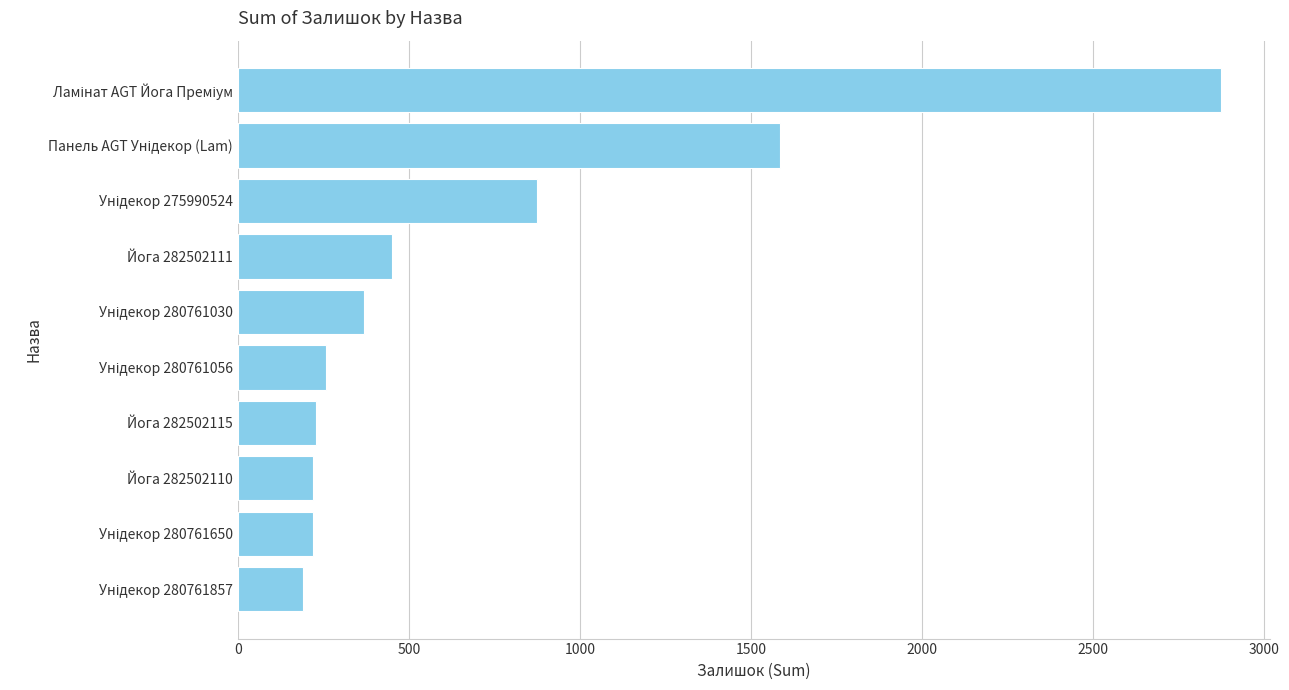

What is the difference between the second highest and minimum values?

1393